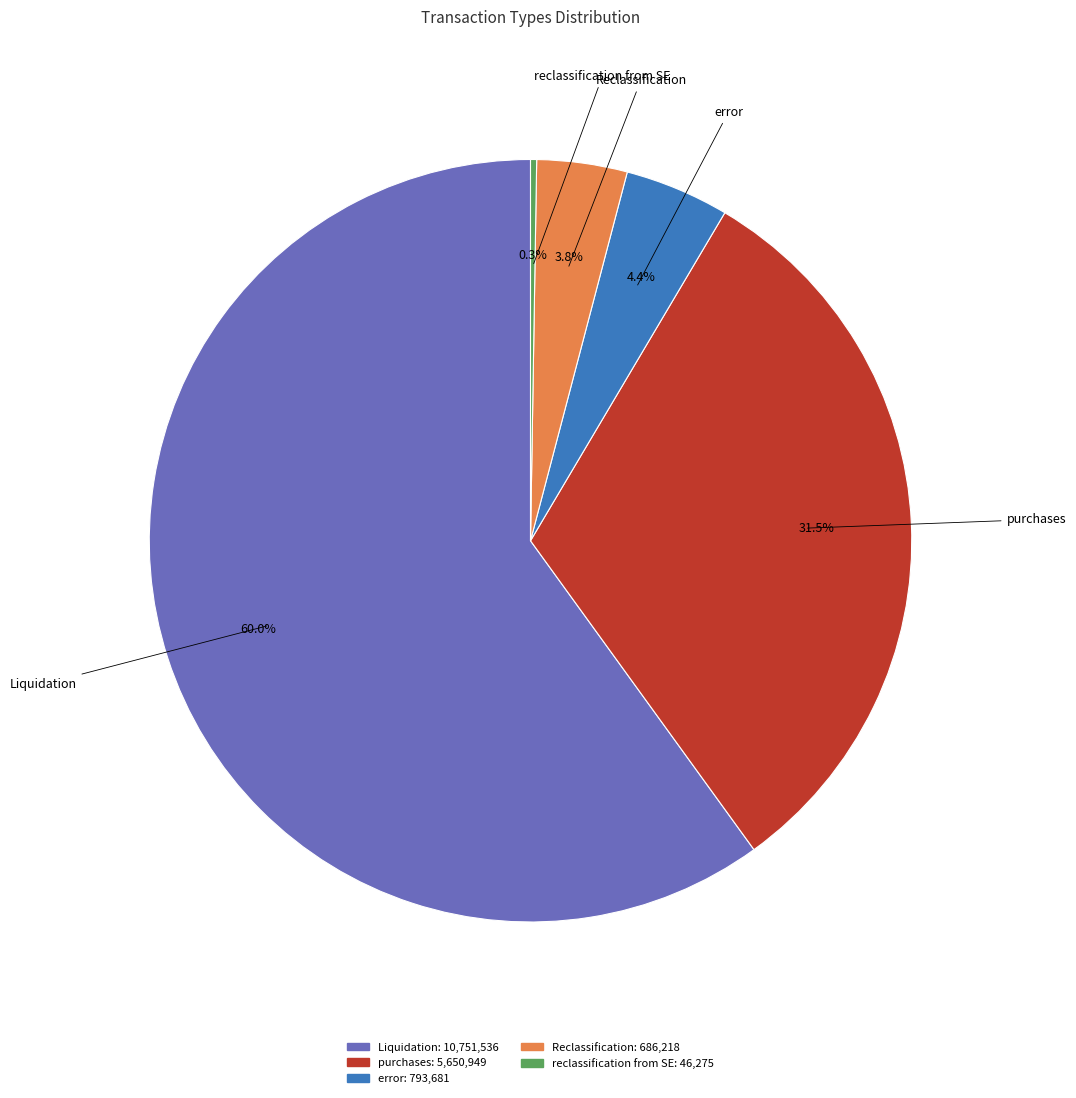

What is the total percentage of Liquidation and Reclassification?

63.8%